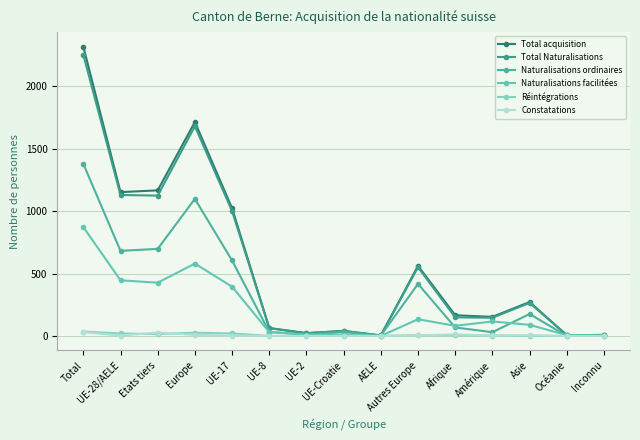

Count the number of categories in the chart.

15